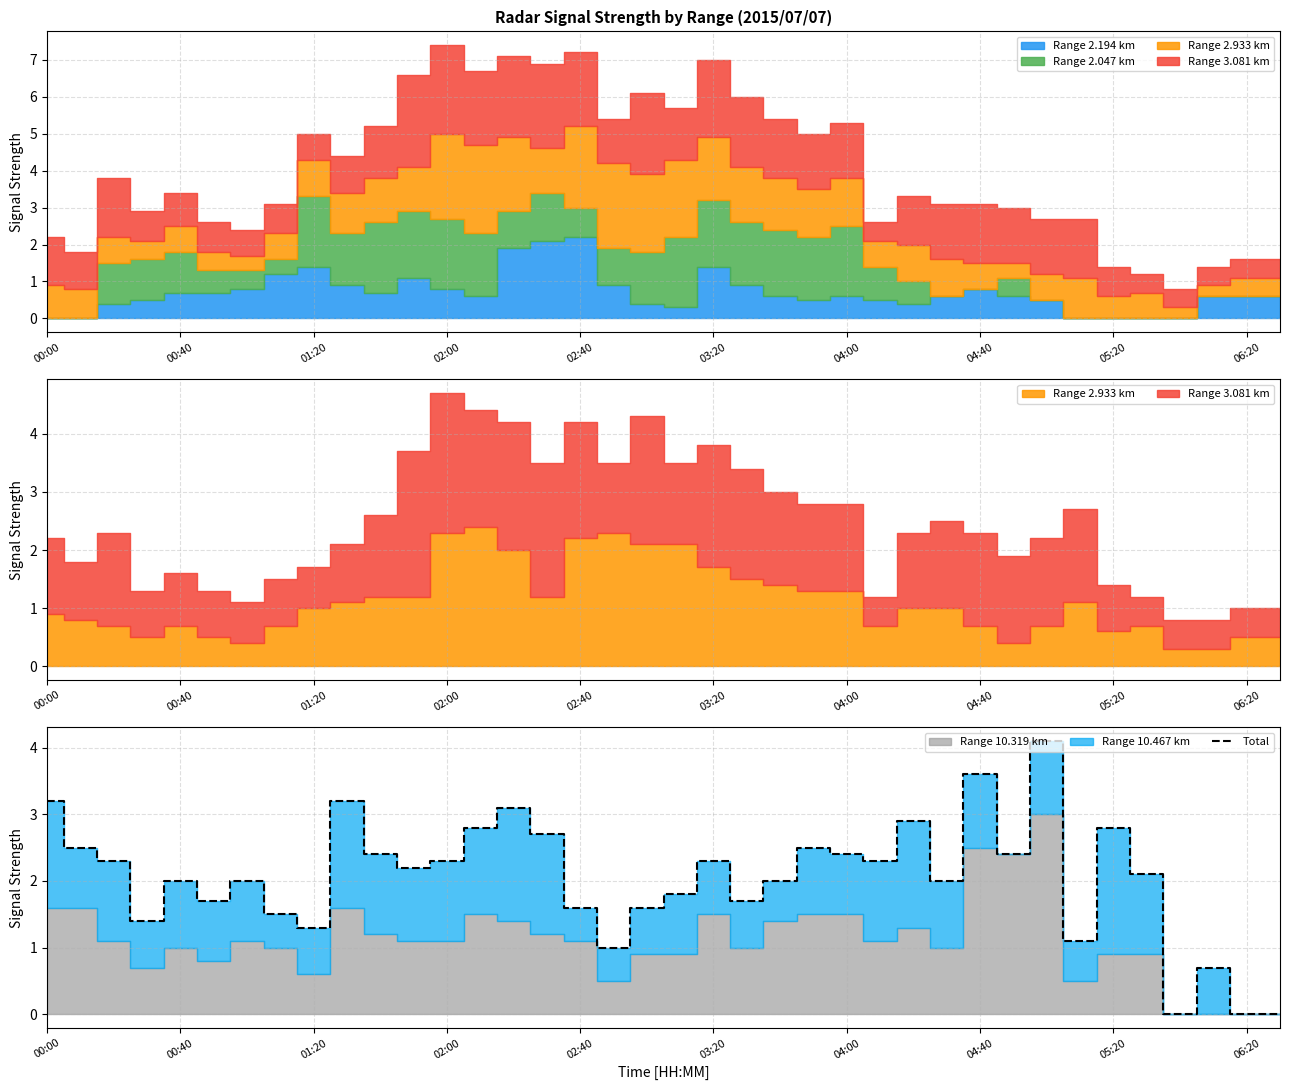

How many values exceed 2?

20